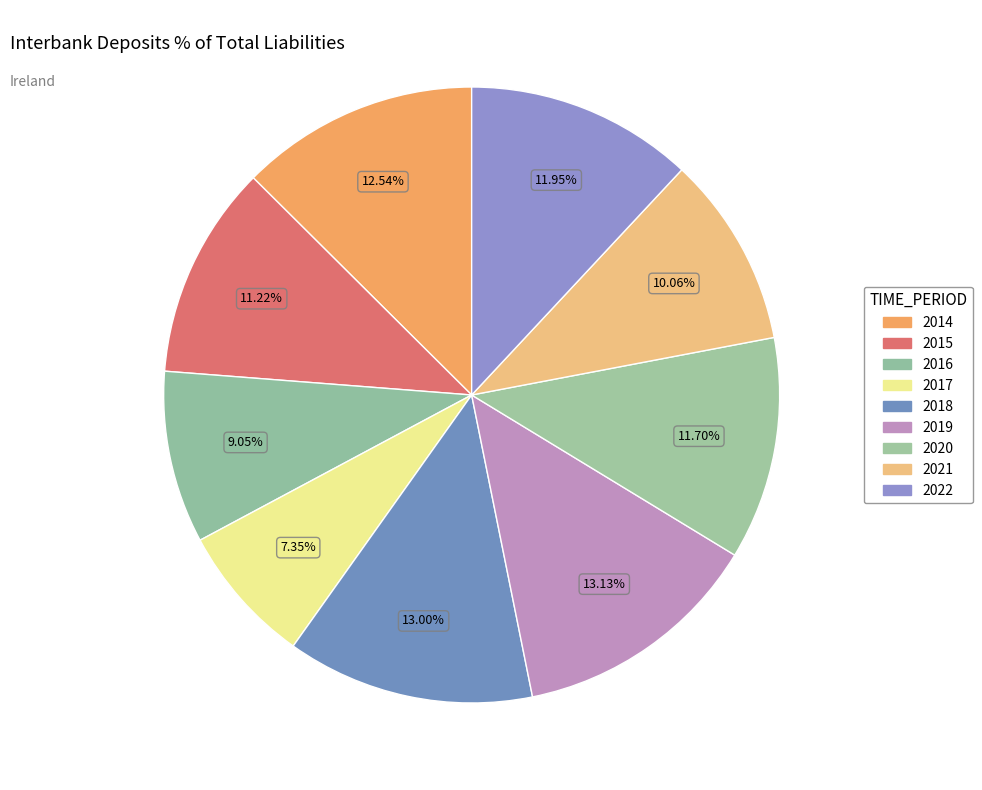

True or false: 2022 accounts for 18% of the total.

False